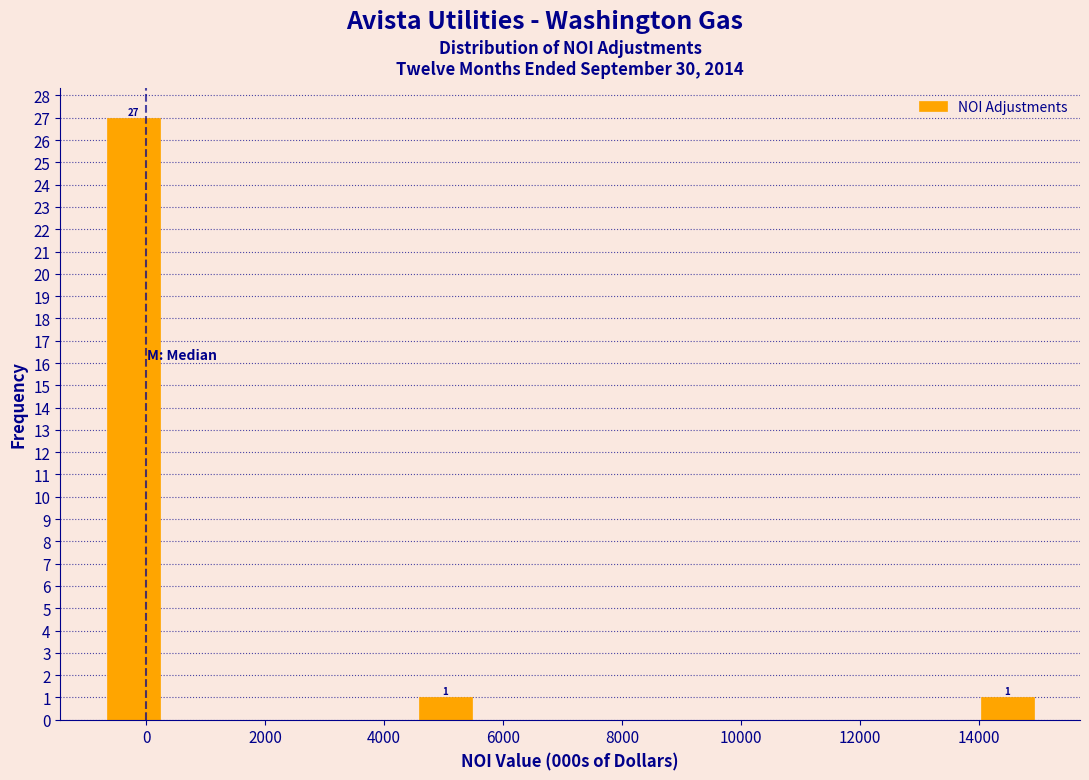

Over which range of the x-axis is the bar tallest?

-800 to 400